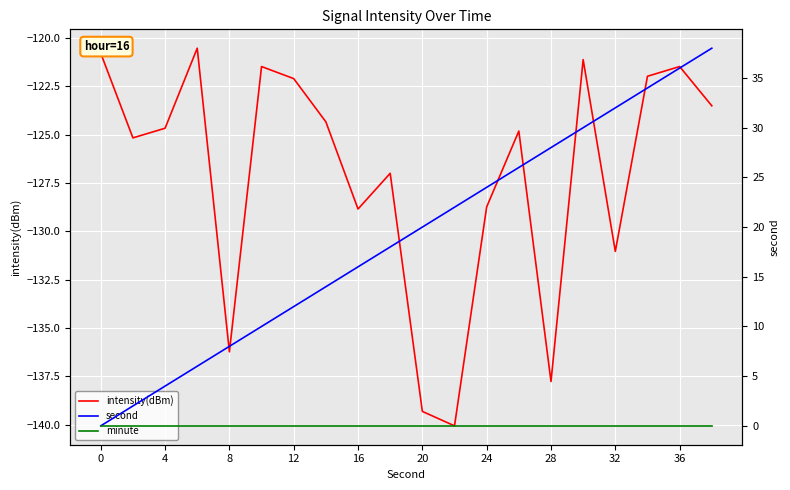

True or false: minute has more than 2 points higher than both neighbors.

False